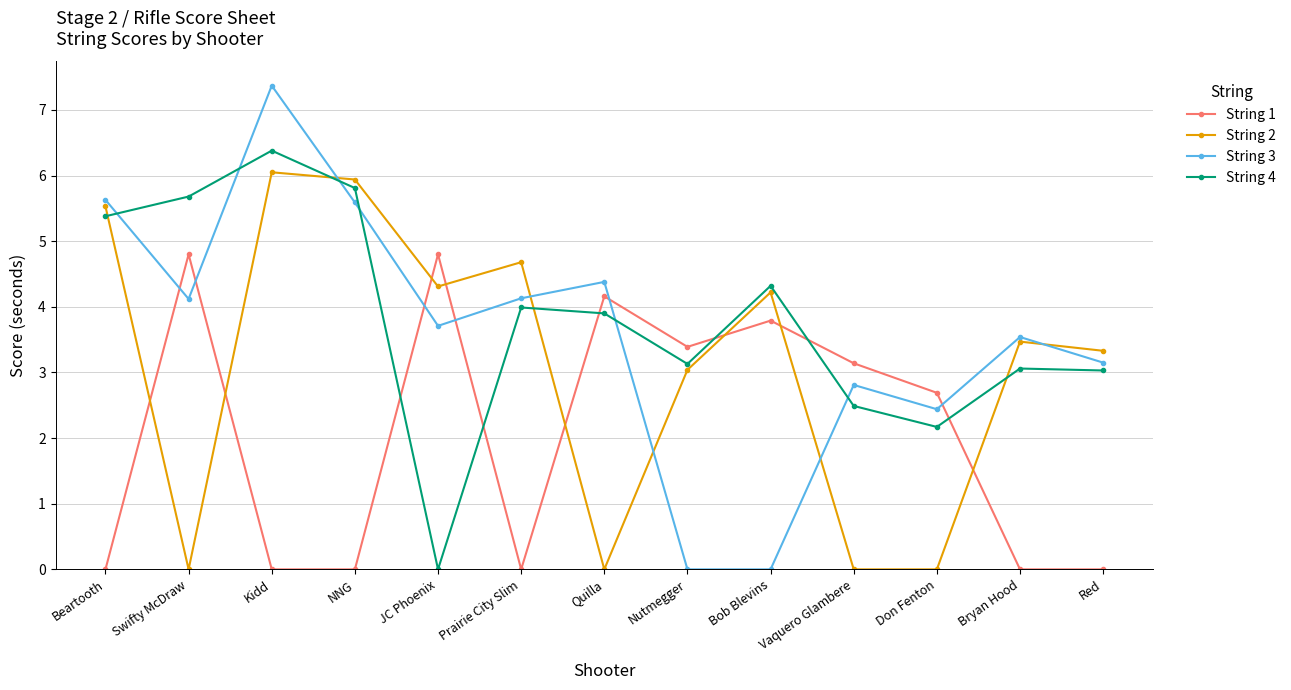

Which series has the largest total across all categories?

String 4